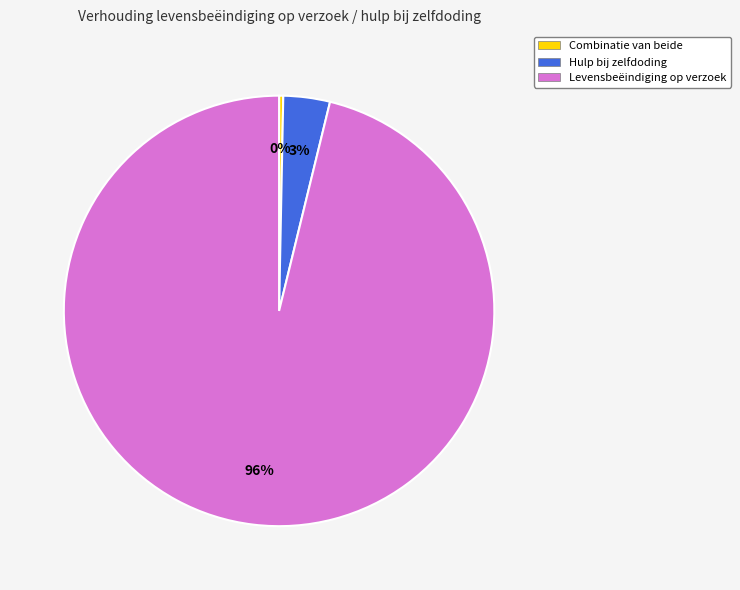

Count the number of slices in the pie.

3